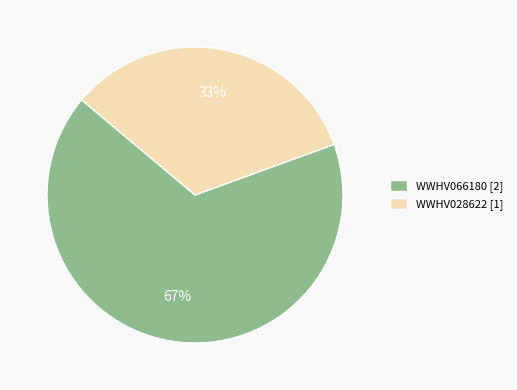

What is the majority slice?

WWHV066180